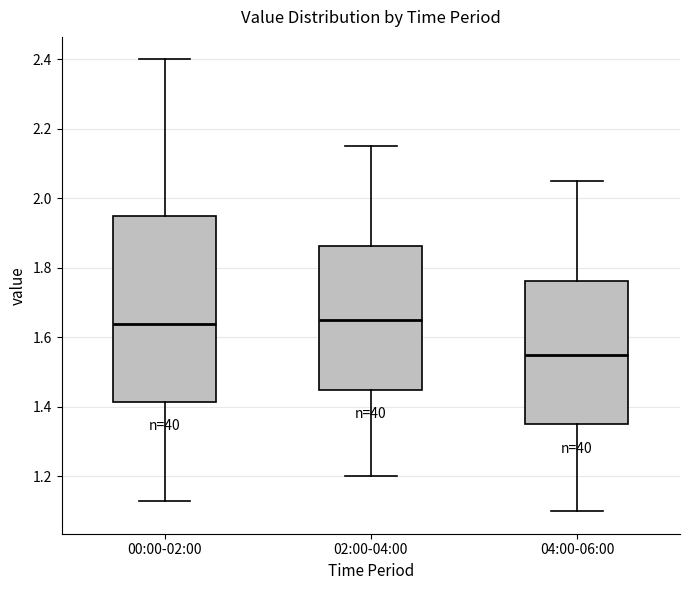

Reading left to right, read every box against the y-axis: the position of its median line, the range the box covers, and the ends of its whiskers. The values are not printed on the chart, so give them approximately, as read against the axis.

00:00-02:00: median 1.64, box 1.42 to 1.96, whiskers 1.14 to 2.40
02:00-04:00: median 1.66, box 1.46 to 1.86, whiskers 1.20 to 2.16
04:00-06:00: median 1.56, box 1.36 to 1.76, whiskers 1.10 to 2.06